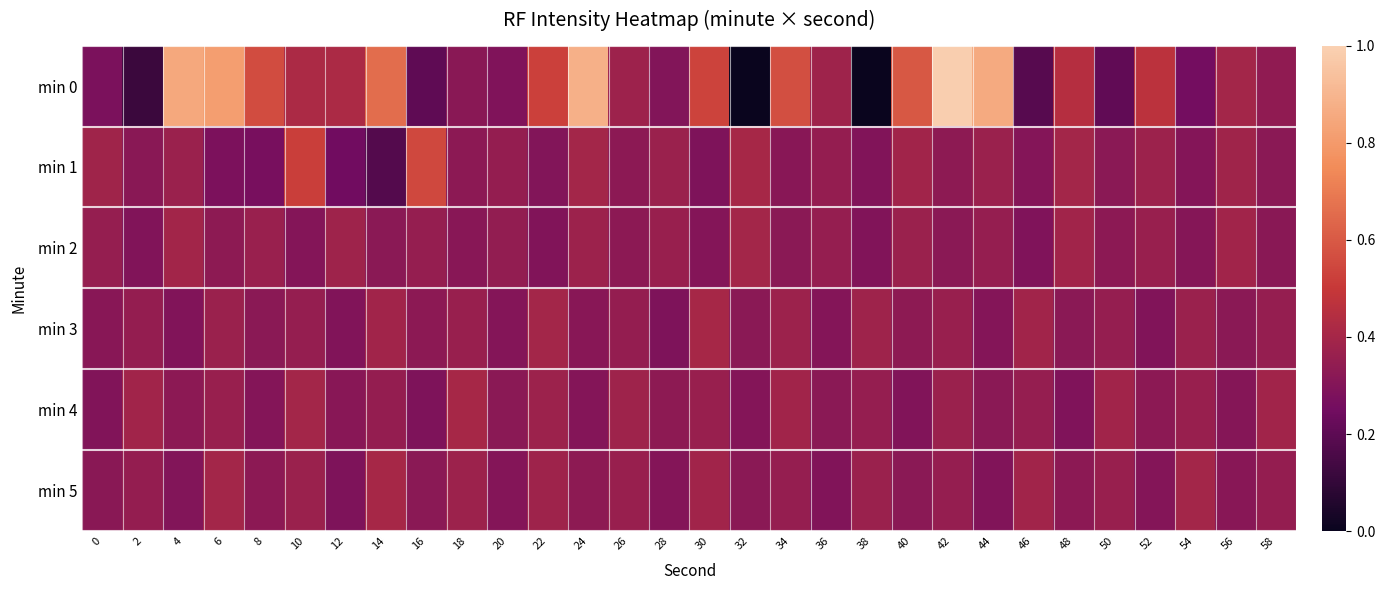

At which category is the sum across all series the highest?

42